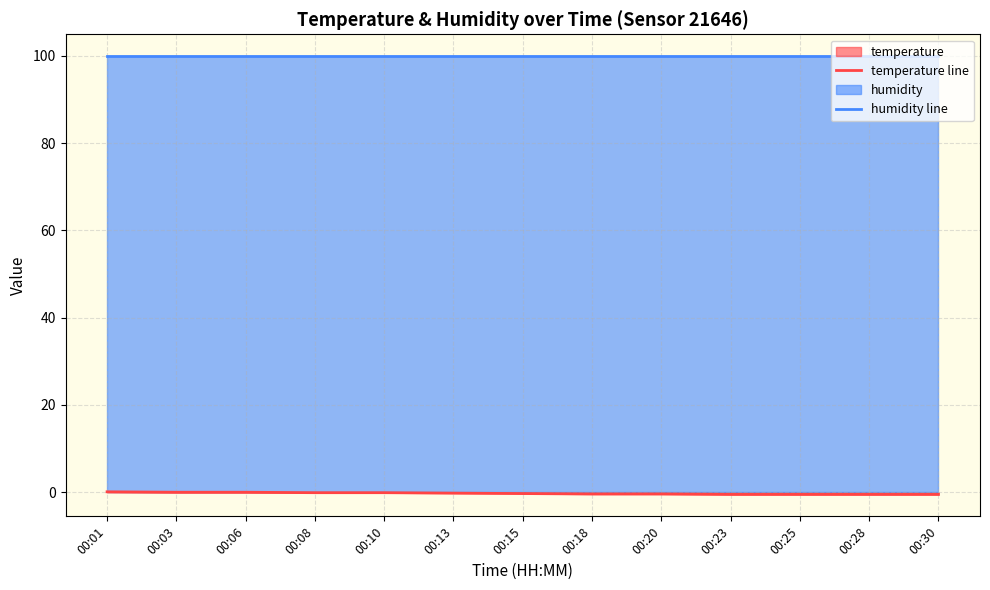

The value of humidity line at 00:28 is 69.6. True or false?

False